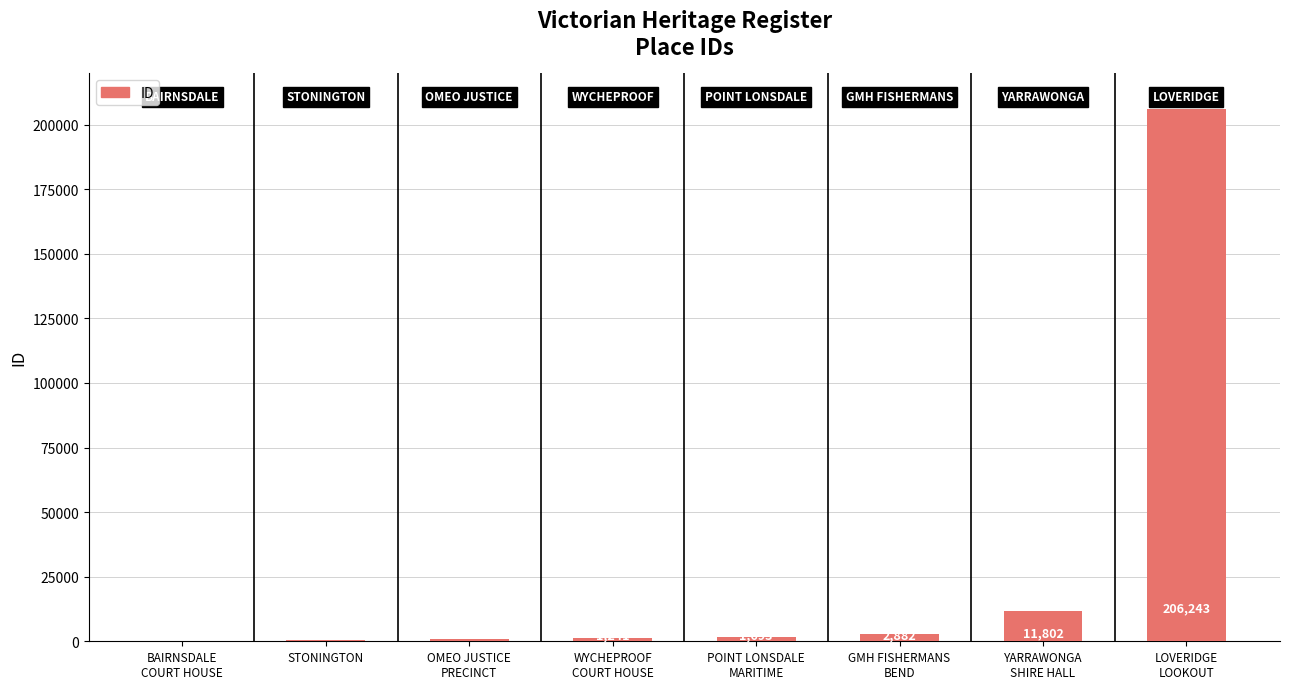

What is the greatest value displayed?

206243